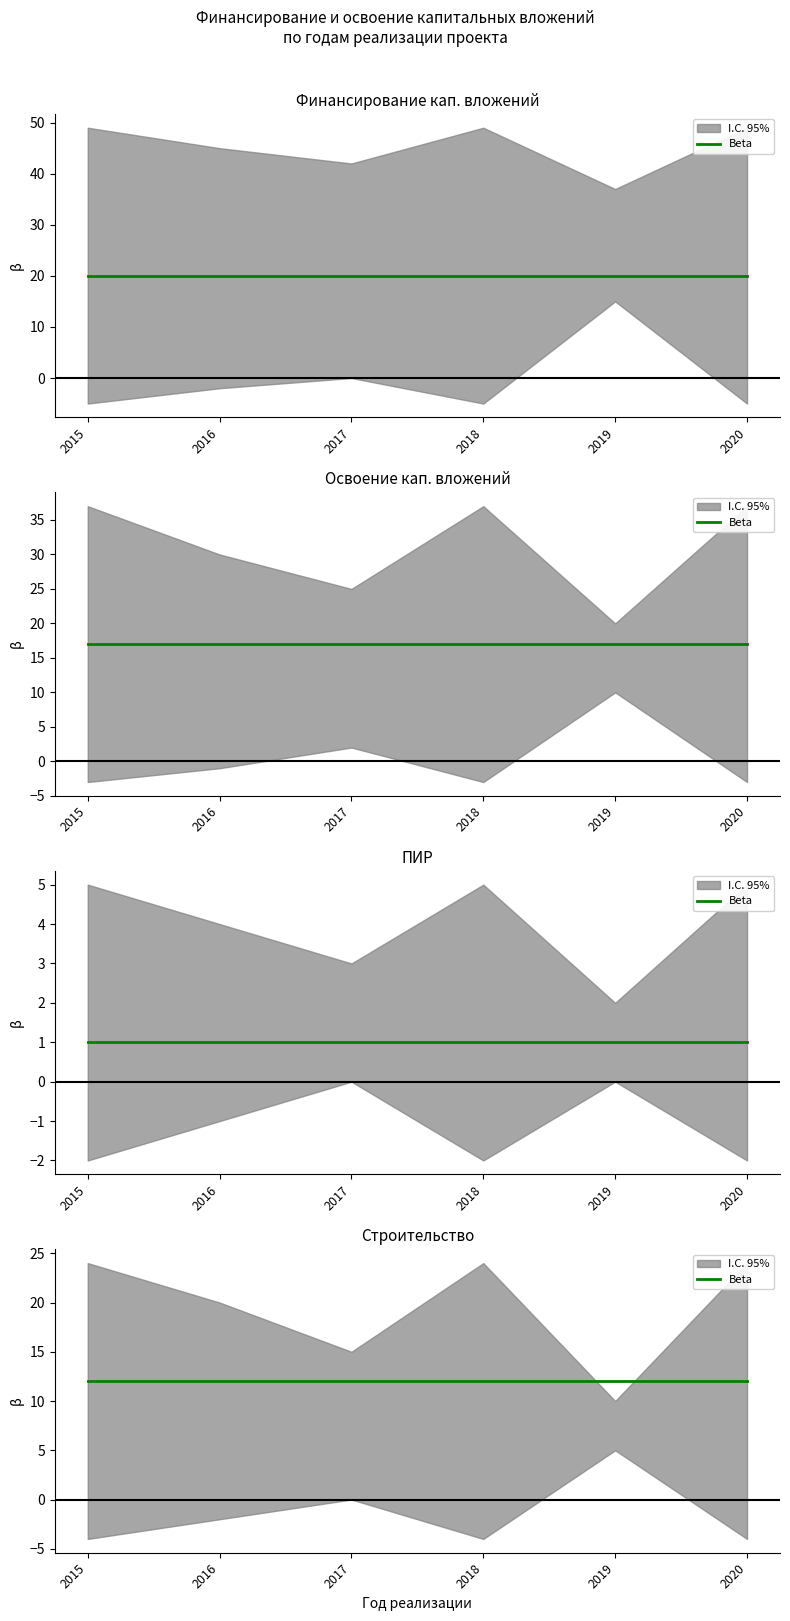

Is it true that Оборудование equals 3 at 2019?

False